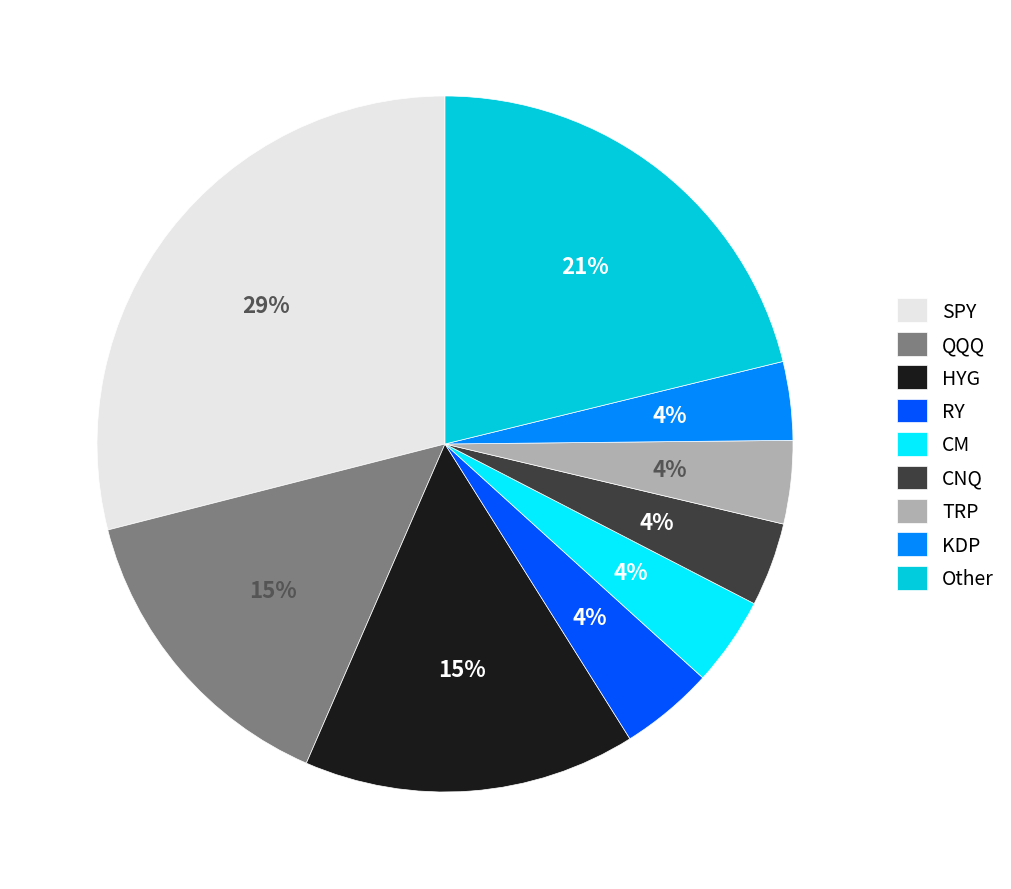

Which has a higher value, SPY or Other?

SPY